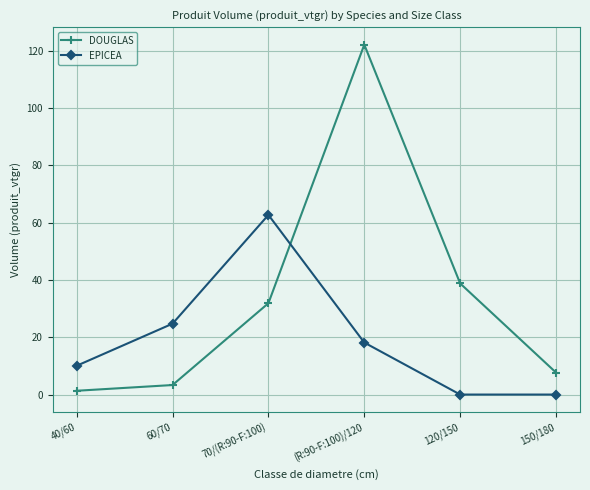

True or false: DOUGLAS and EPICEA intersect in this chart.

True